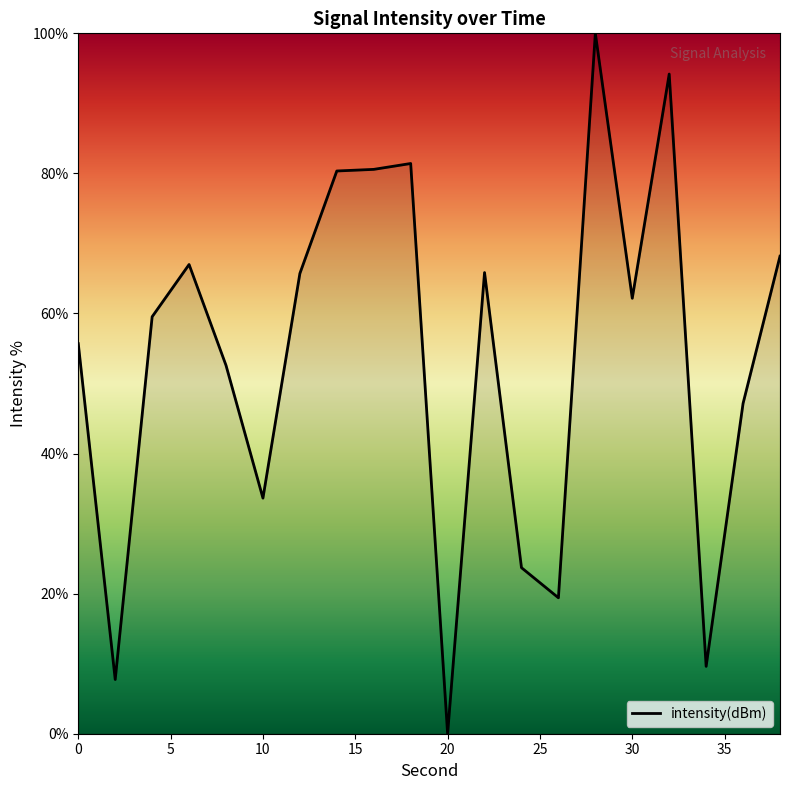

How many lines are shown in the chart?

1